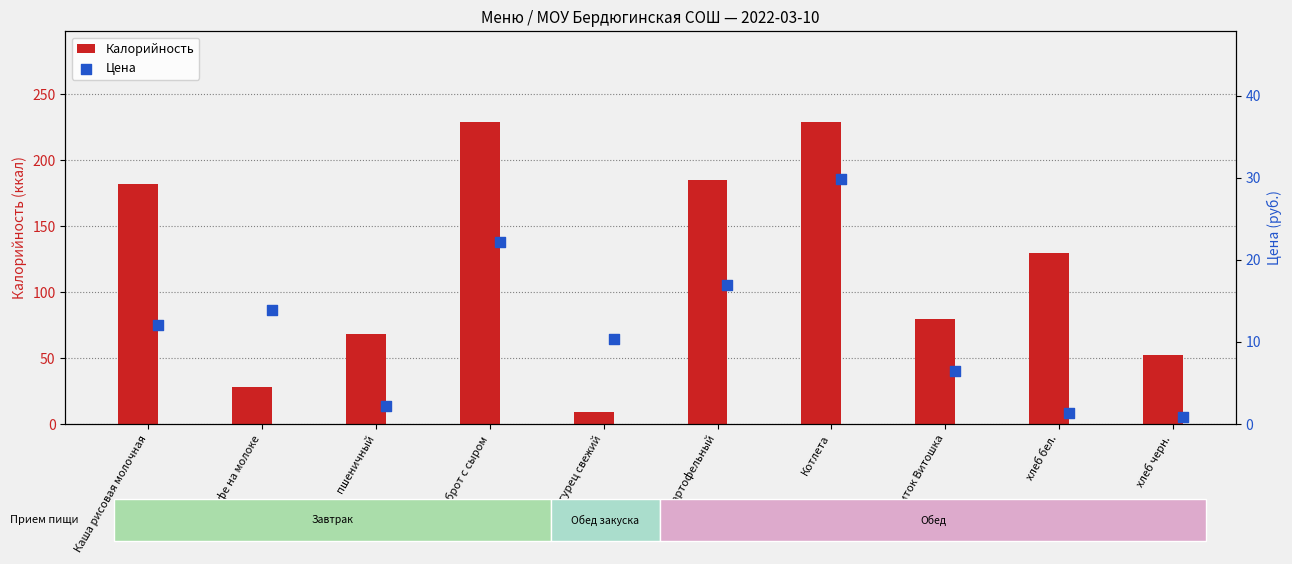

Where is Калорийность nearest to the value 119?

хлеб бел.